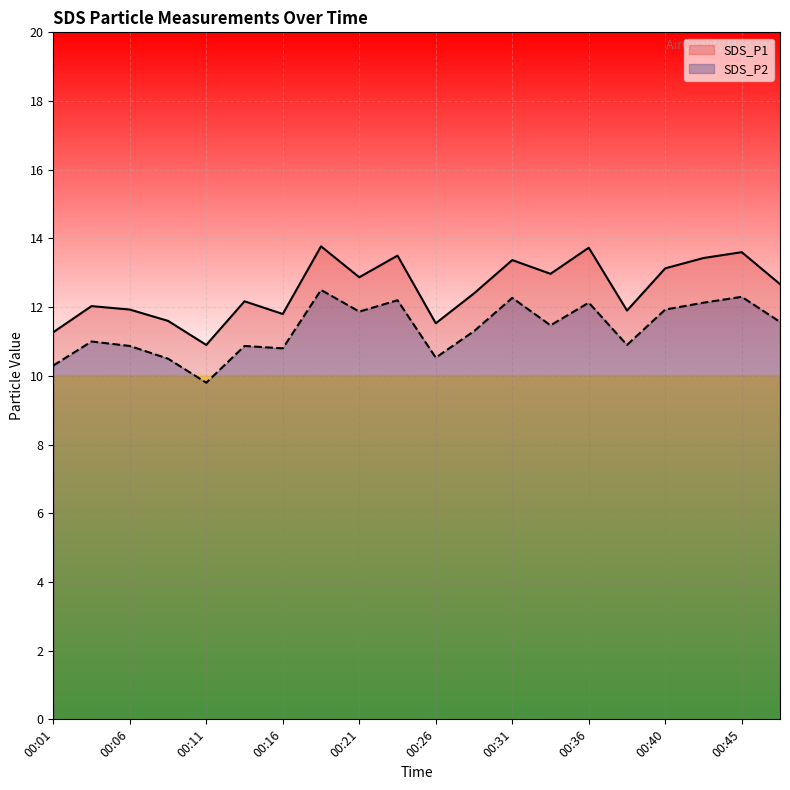

Reading left to right, list all the values displayed in this chart.

SDS_P1: 11.3	12.0	11.9	11.6	10.9	12.2	11.8	13.8	12.9	13.5	11.5	12.4	13.4	13.0	13.7	11.9	13.1	13.4	13.6	12.7
SDS_P2: 10.3	11.0	10.9	10.5	9.8	10.9	10.8	12.5	11.9	12.2	10.5	11.3	12.3	11.5	12.1	10.9	11.9	12.1	12.3	11.6